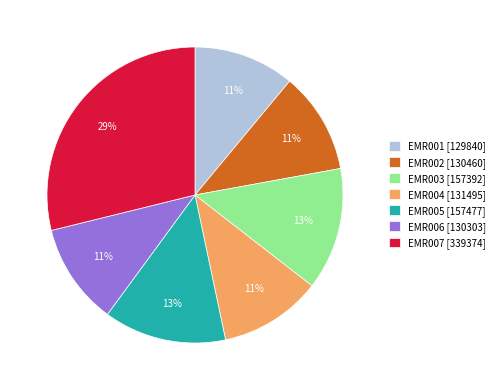

Is there a majority slice in this chart?

No